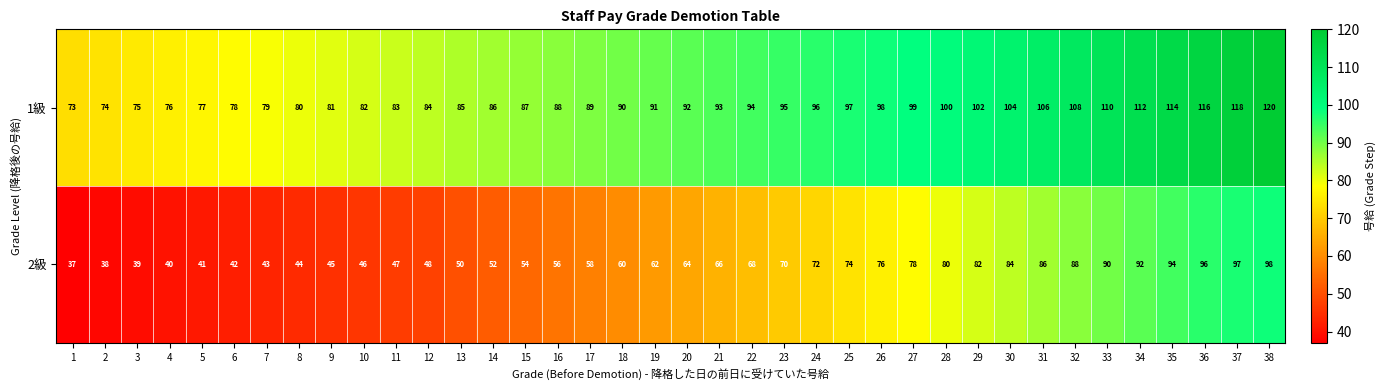

Which series has the largest range (max minus min)?

2級